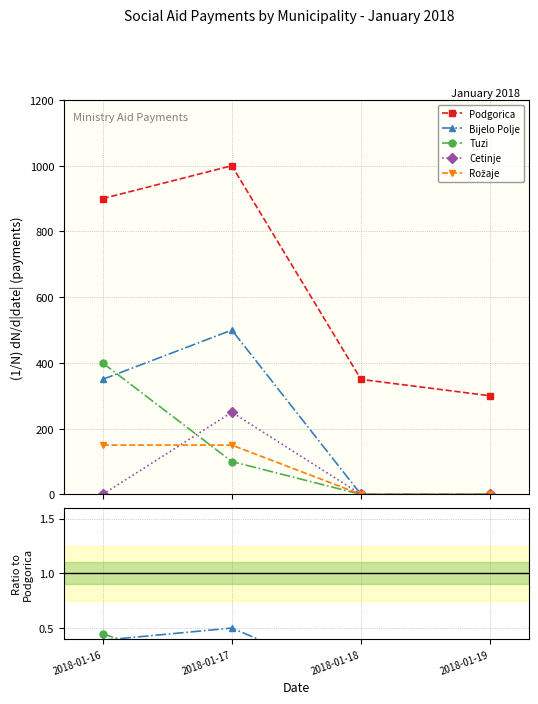

The value of Cetinje at 2018-01-18 is -0.1. True or false?

False